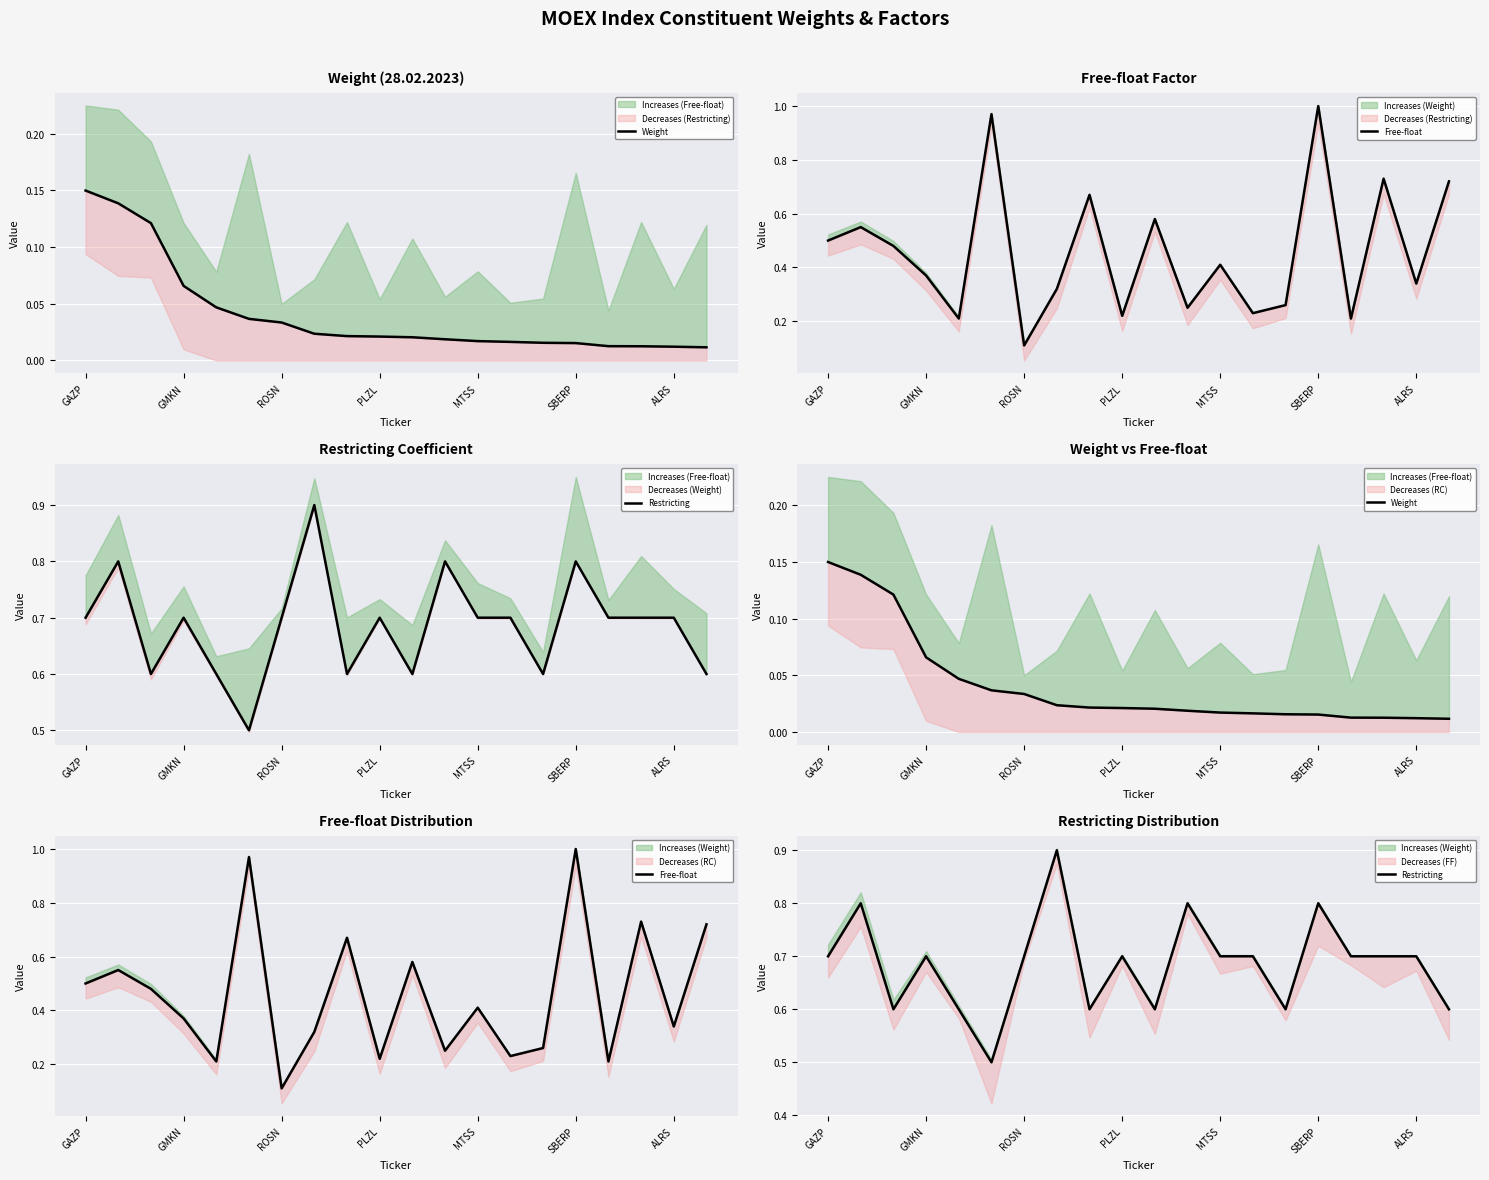

Reading left to right, extract all data points from this chart.

Weight: 0.1	0.1	0.1	0.1	0.0	0.0	0.0	0.0	0.0	0.0	0.0	0.0	0.0	0.0	0.0	0.0	0.0	0.0	0.0	0.0
Free-float: 0.5	0.6	0.5	0.4	0.2	1.0	0.1	0.3	0.7	0.2	0.6	0.2	0.4	0.2	0.3	1.0	0.2	0.7	0.3	0.7
Restricting: 0.7	0.8	0.6	0.7	0.6	0.5	0.7	0.9	0.6	0.7	0.6	0.8	0.7	0.7	0.6	0.8	0.7	0.7	0.7	0.6